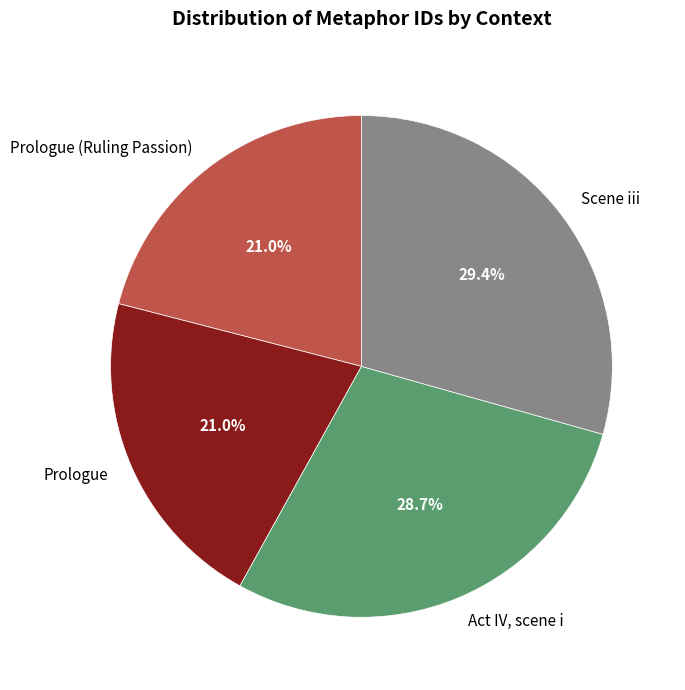

Which slice is the largest?

Scene iii